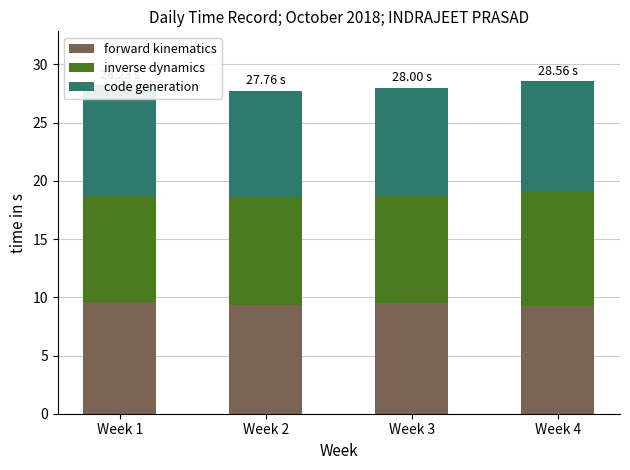

At which category is the sum across all series the highest?

Week 4